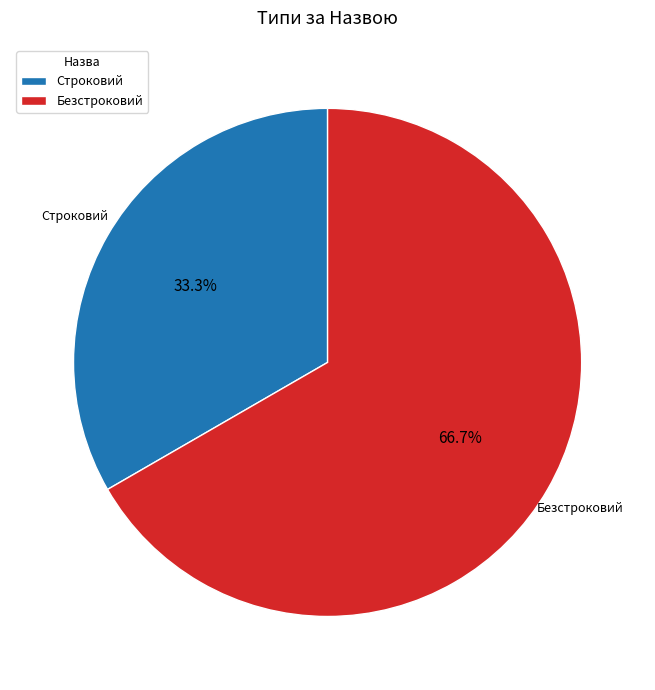

What is the largest slice in the pie chart?

Безстроковий